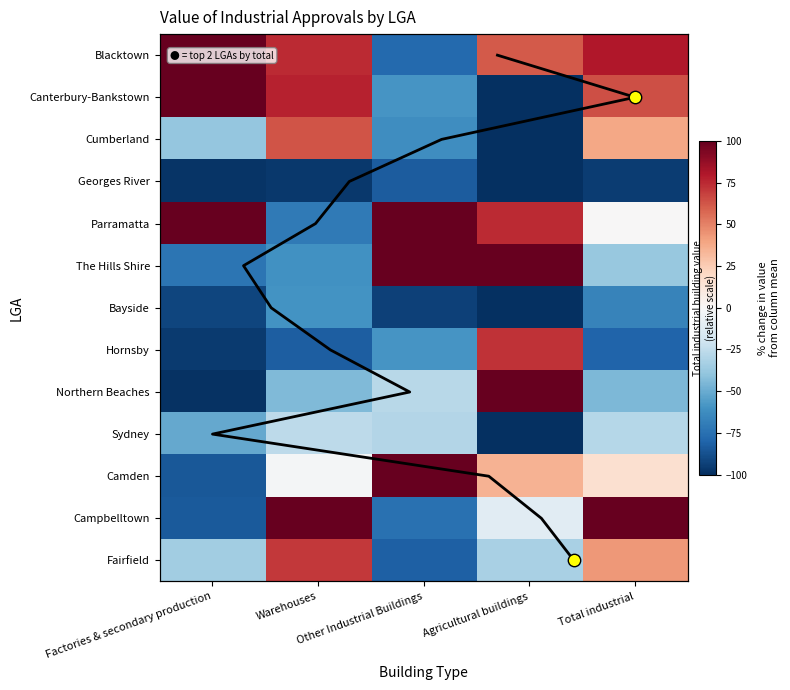

True or false: Campbelltown has a value of -23.2 at Other Industrial Buildings.

False